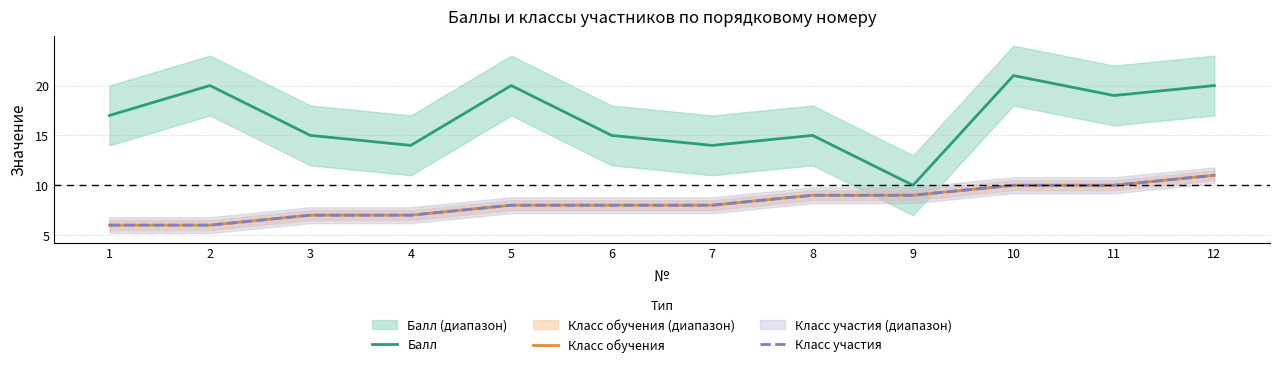

What is the sum of all Класс обучения values?

99